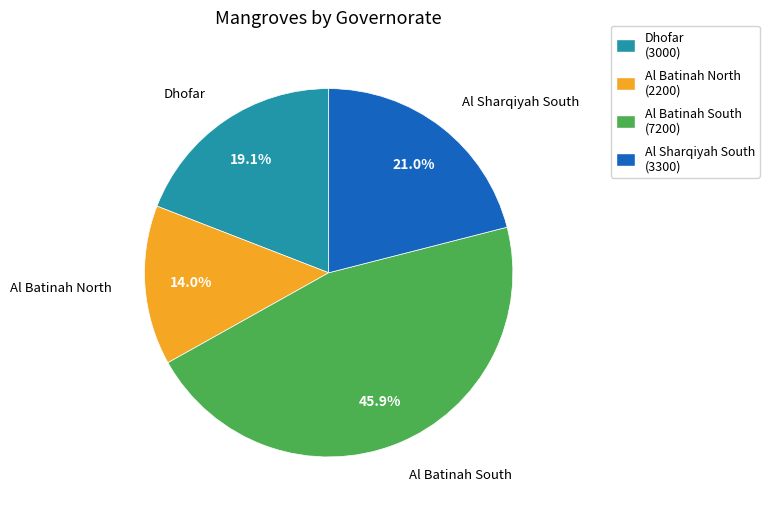

Which slice is the largest?

Al Batinah South